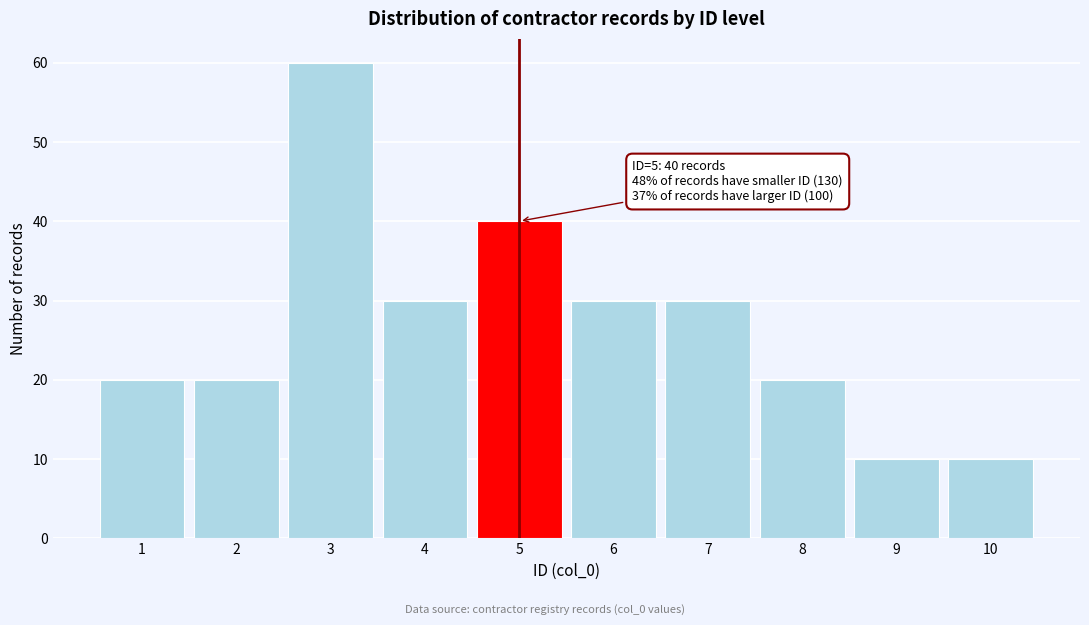

Over which range of the x-axis is the bar tallest?

2.5 to 3.5